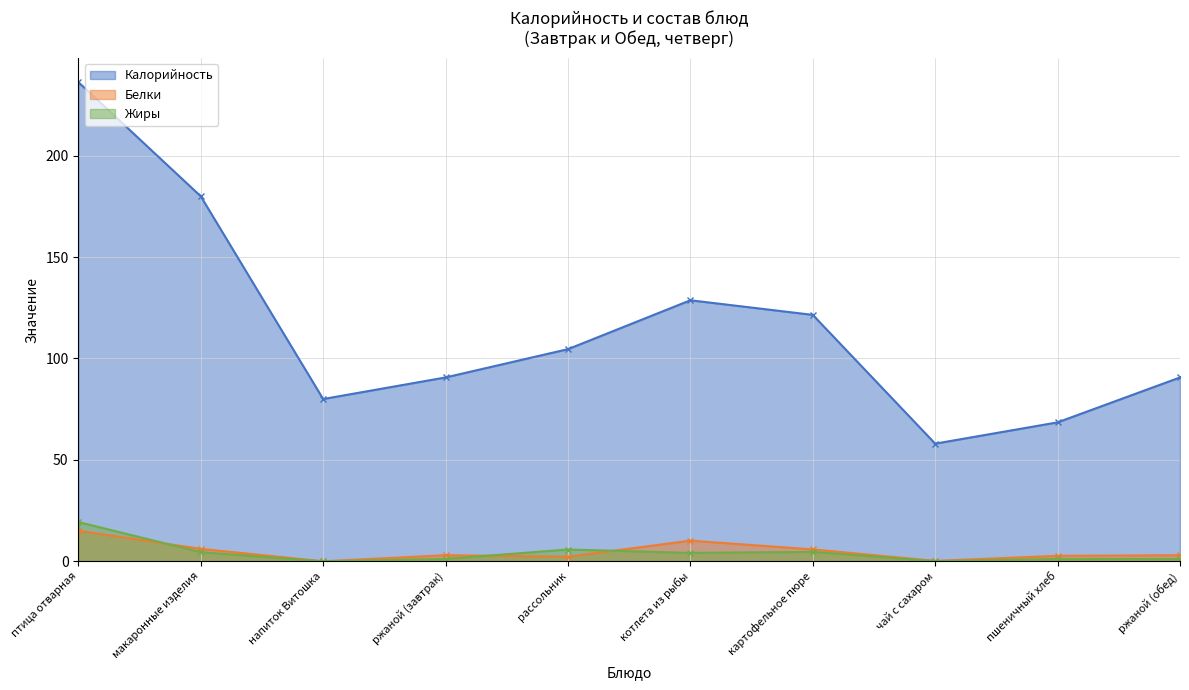

What is the label of the 4th point from the right?

картофельное пюре